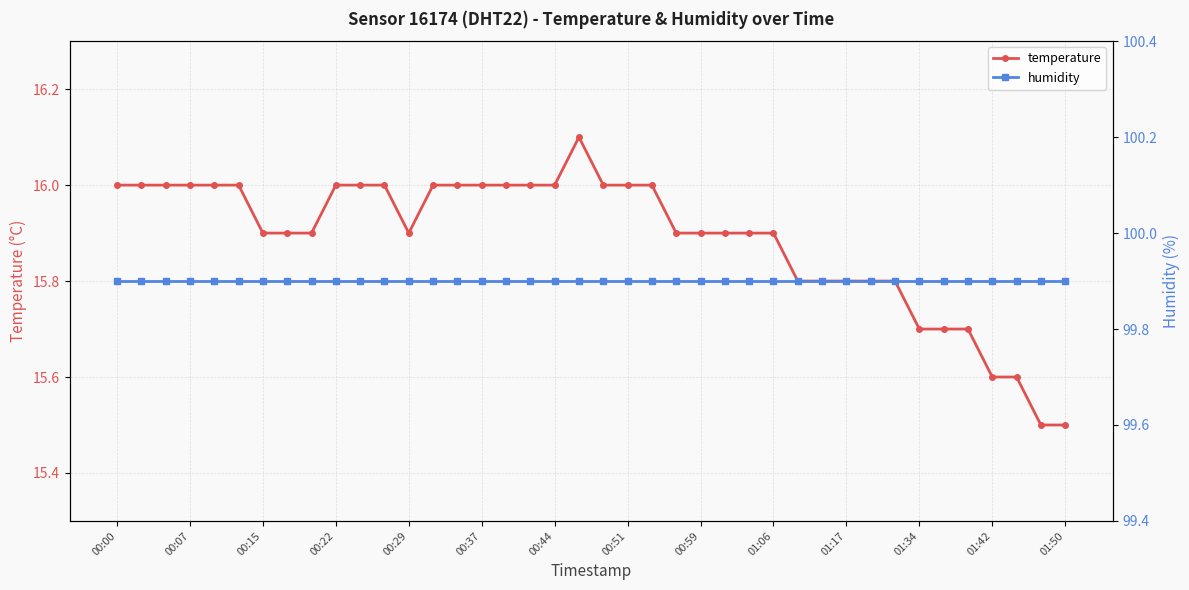

Which series has the largest total across all categories?

humidity